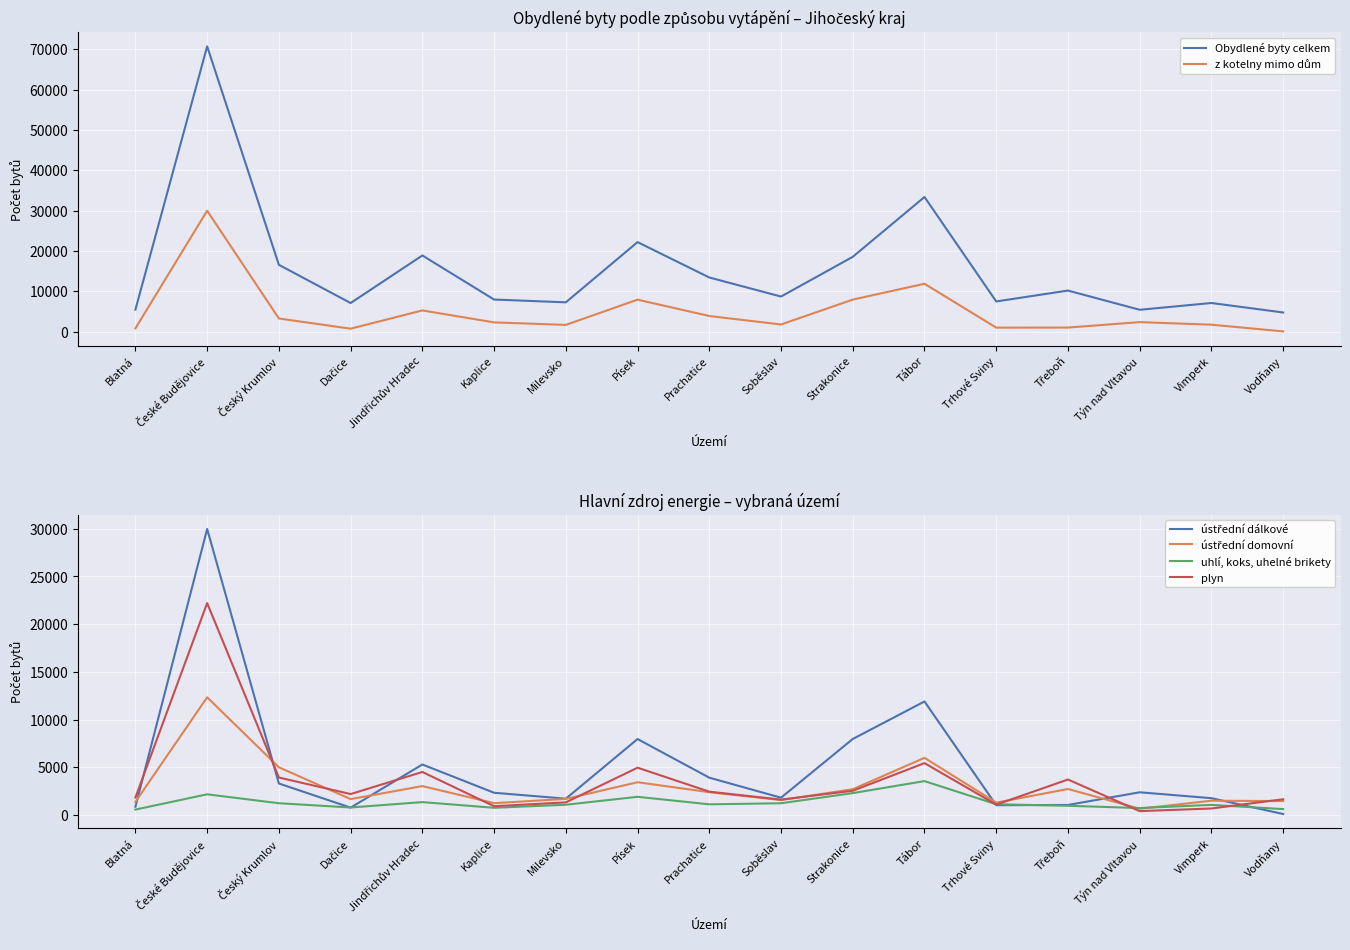

What position from the left is Písek?

8